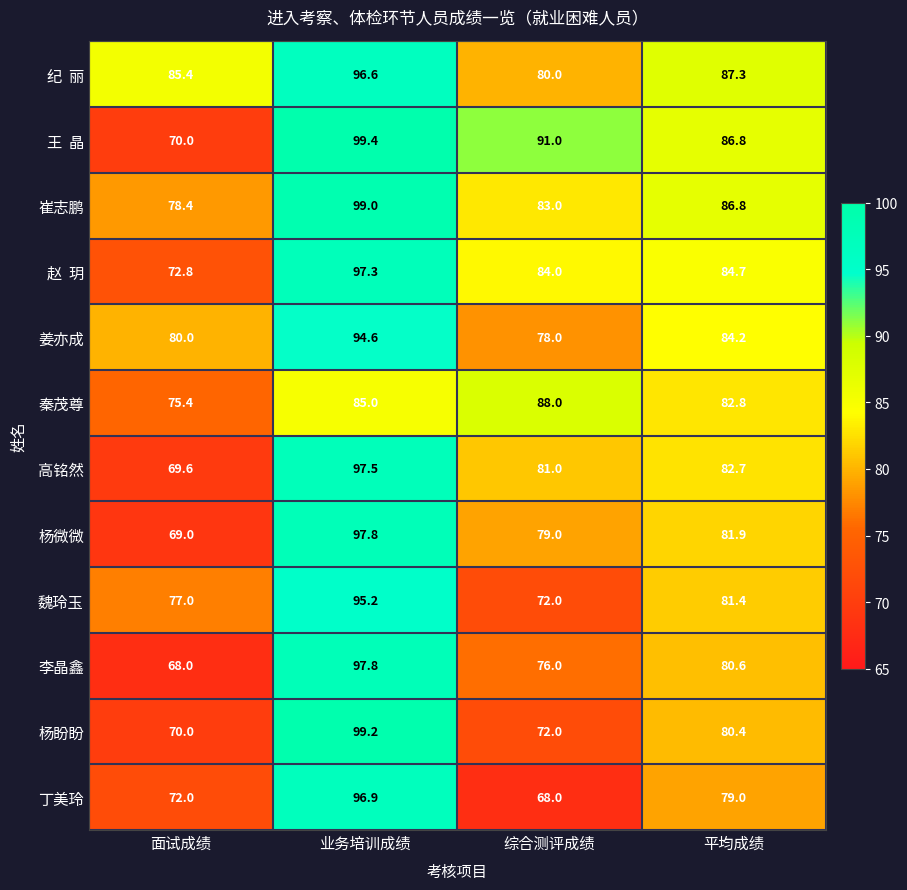

What is the minimum value for 李晶鑫?

68.0